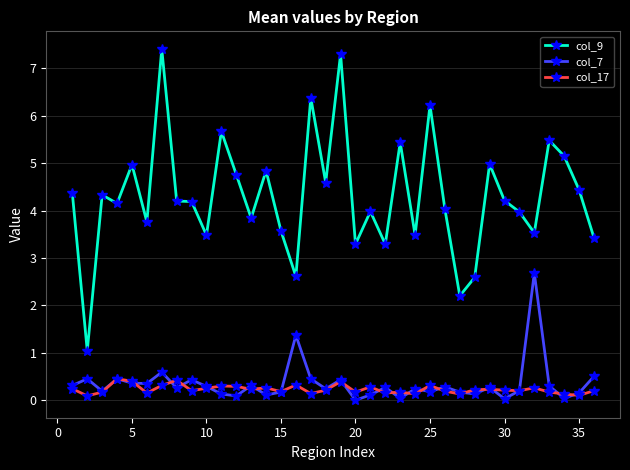

In col_17, how many points are lower than both neighbors (excluding endpoints)?

12